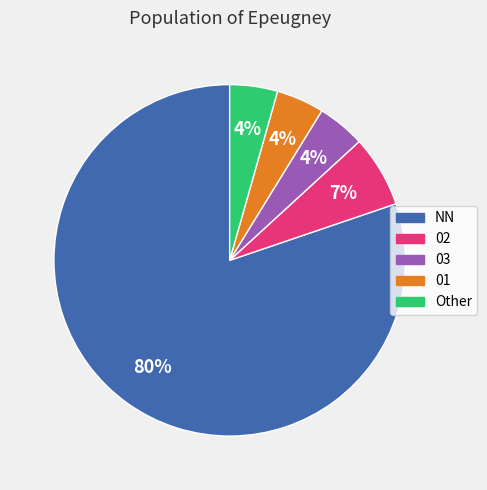

Is the sum of 03 and 02 greater than half?

No